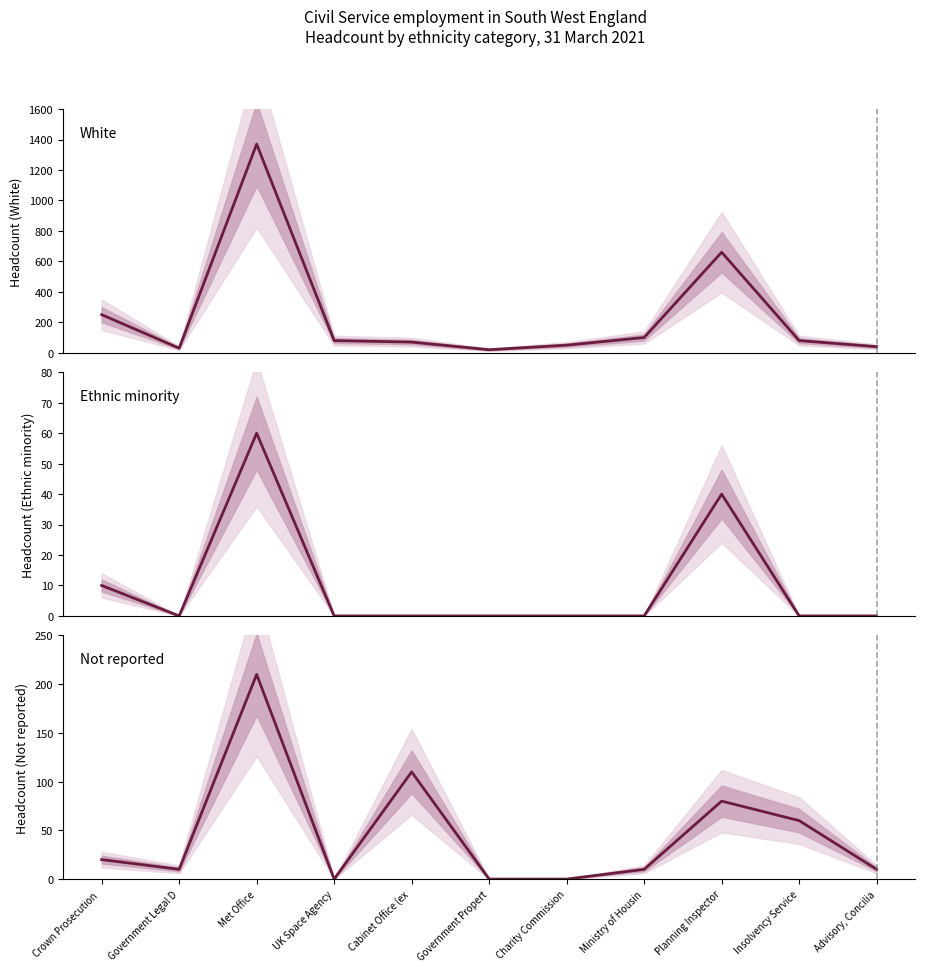

True or false: Not reported and Ethnic minority intersect in this chart.

False